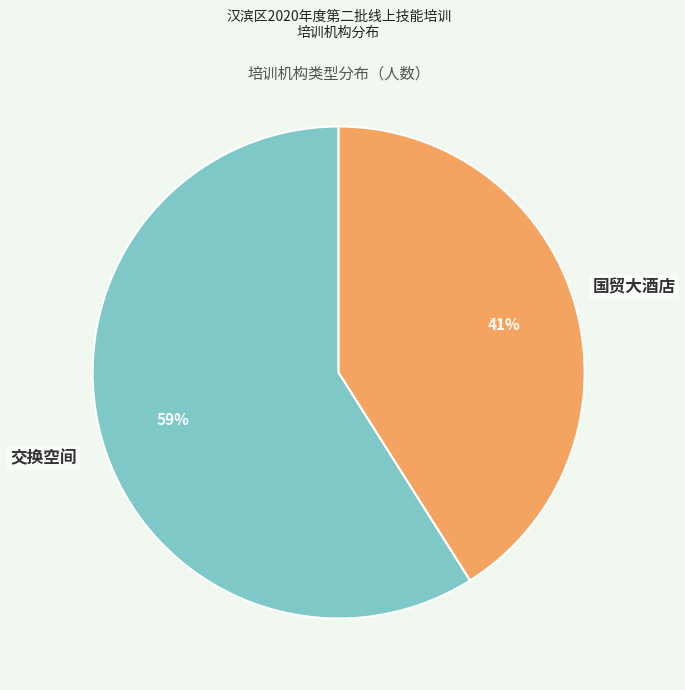

Is there any slice that represents more than half of the pie?

Yes